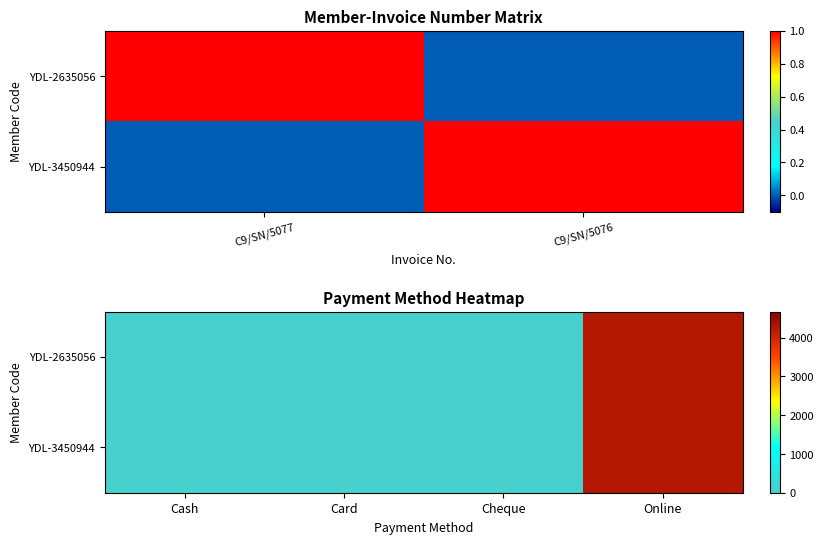

Which category has the lowest value in the YDL-3450944 series?

Cash